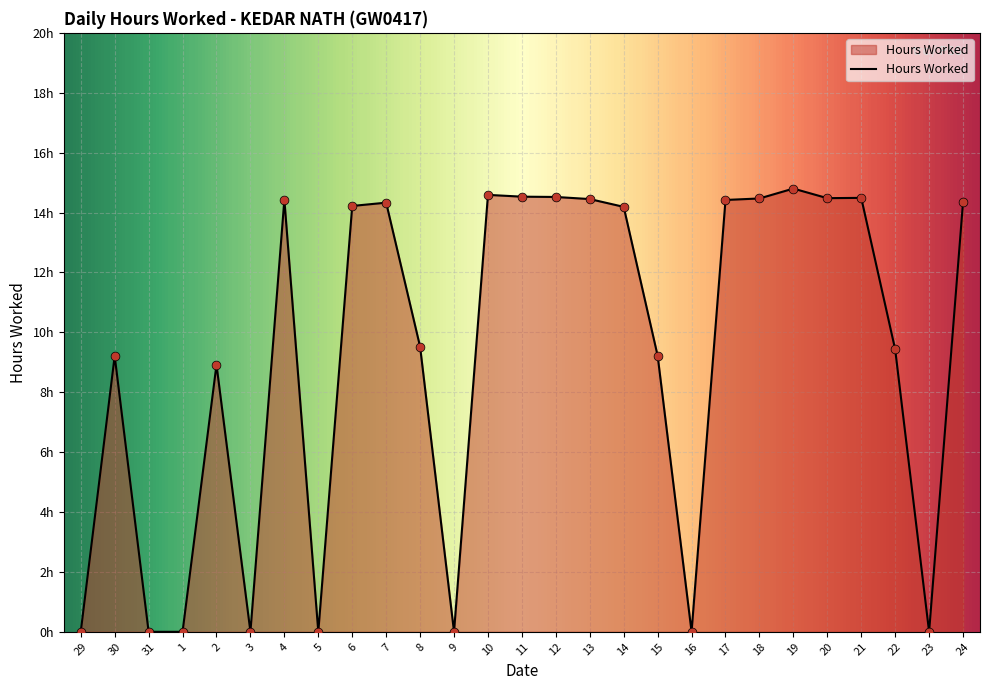

Between 16 and 15, which is larger?

15